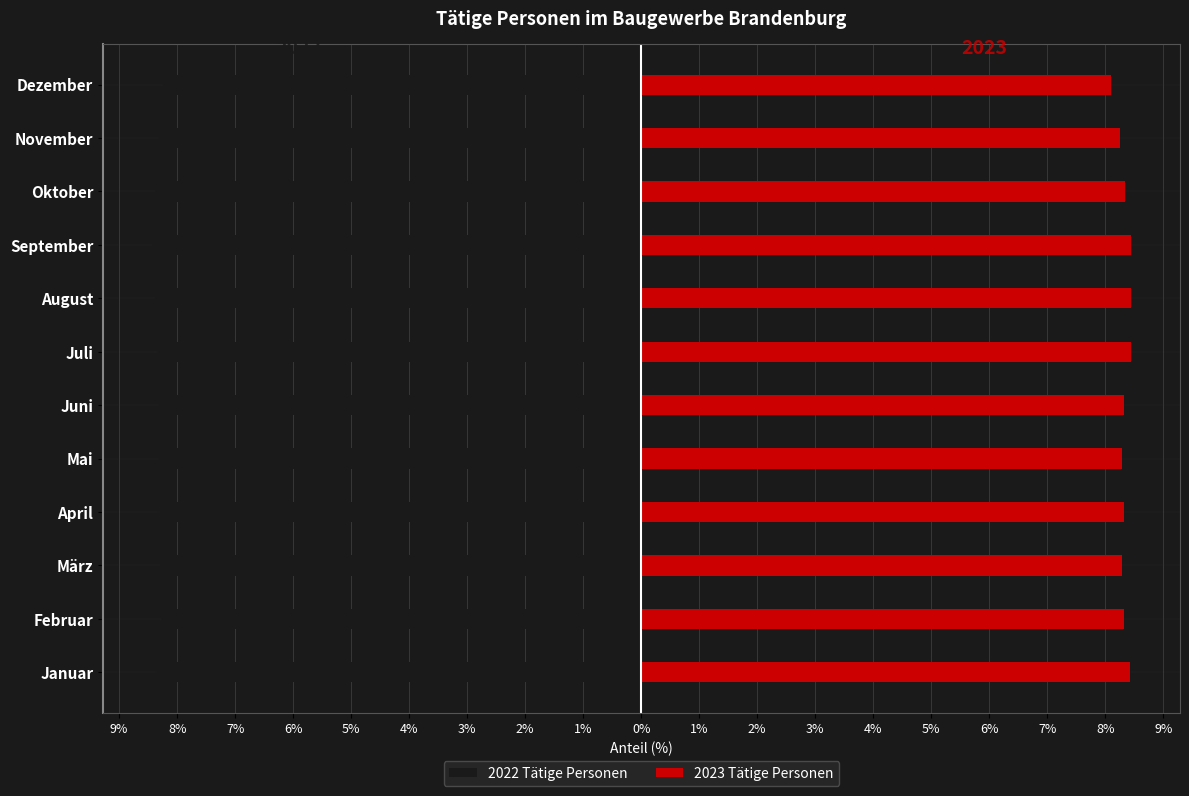

How many bars are there in total?

24